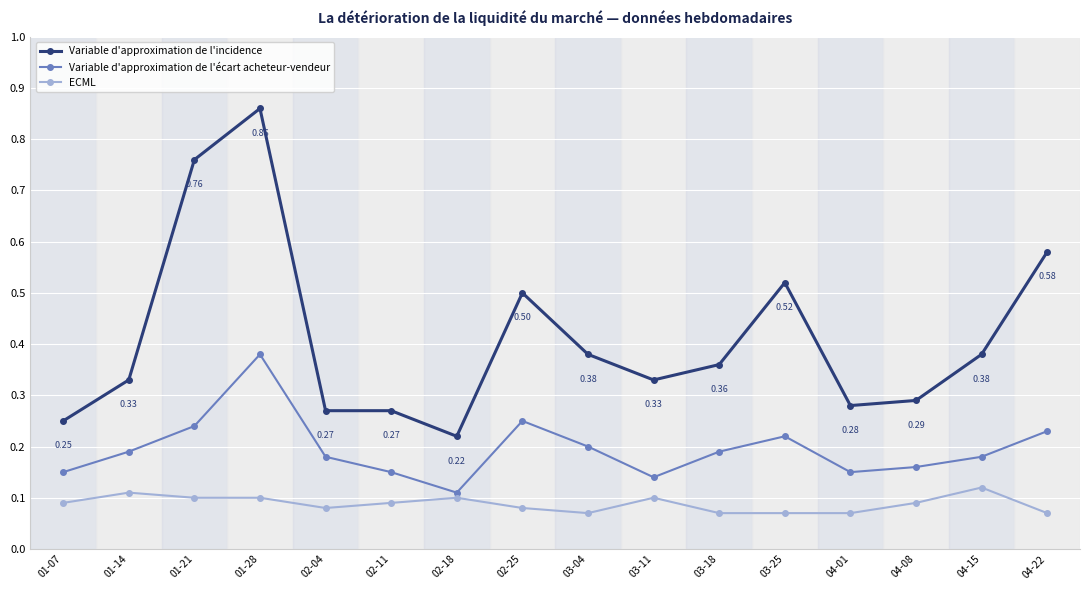

List the series in order of their overall mean, highest first.

Variable d'approximation de l'incidence, Variable d'approximation de l'écart acheteur-vendeur, ECML